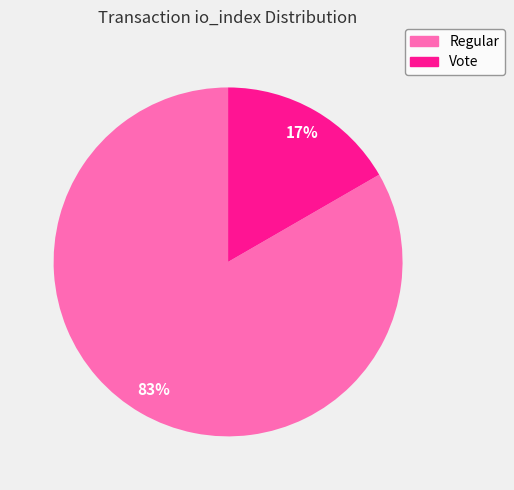

To the nearest percent, what is the average slice percentage?

50%